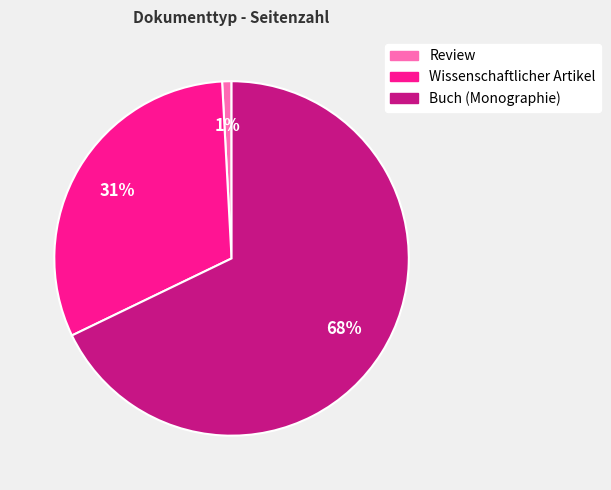

To the nearest percent, what is the difference between the largest and smallest slice percentages?

67%